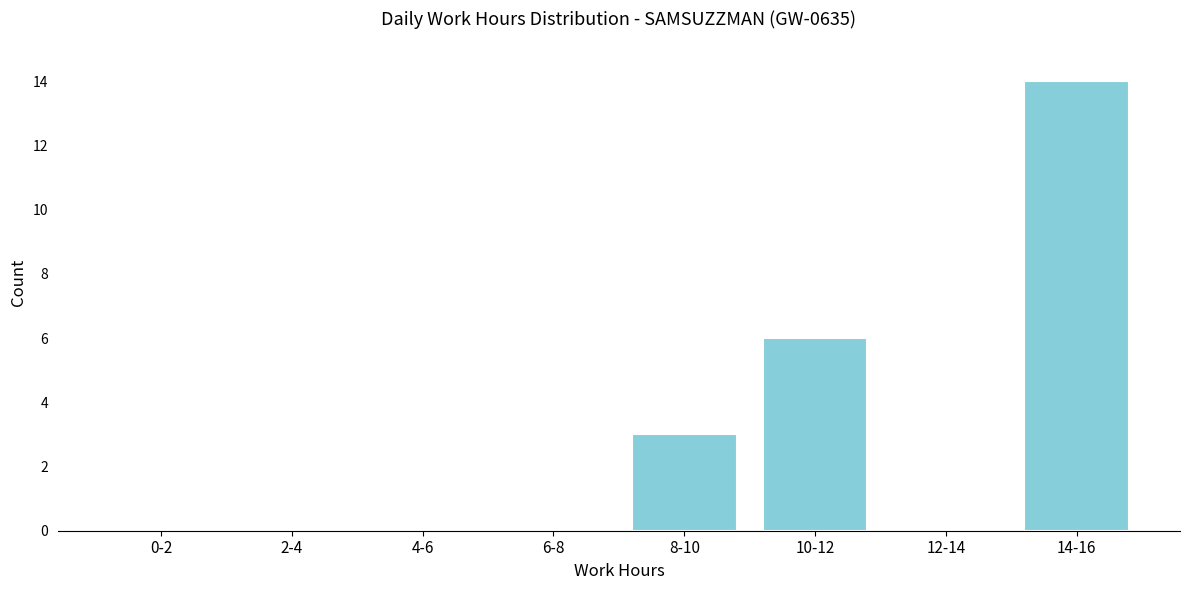

Reading left to right, list all the values displayed in this chart.

0-2=0	2-4=0	4-6=0	6-8=0	8-10=3	10-12=6	12-14=0	14-16=14